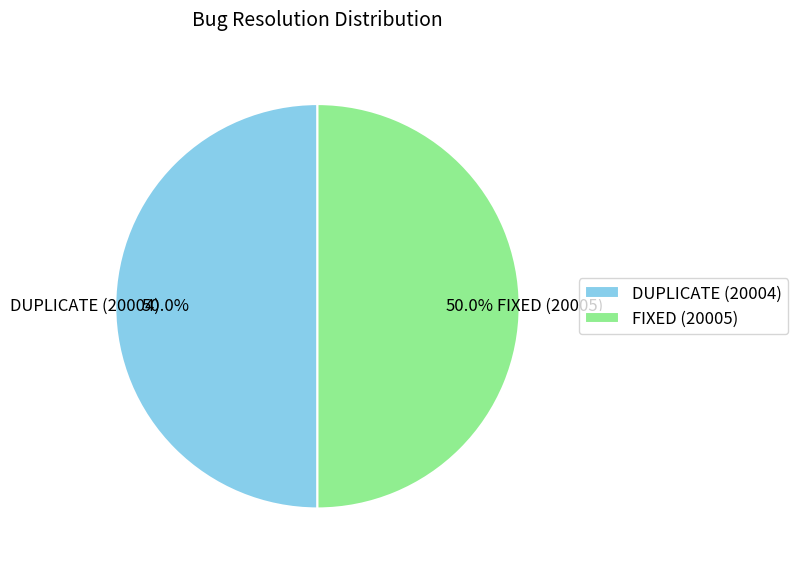

What percentage is NOT represented by DUPLICATE?

50.0%